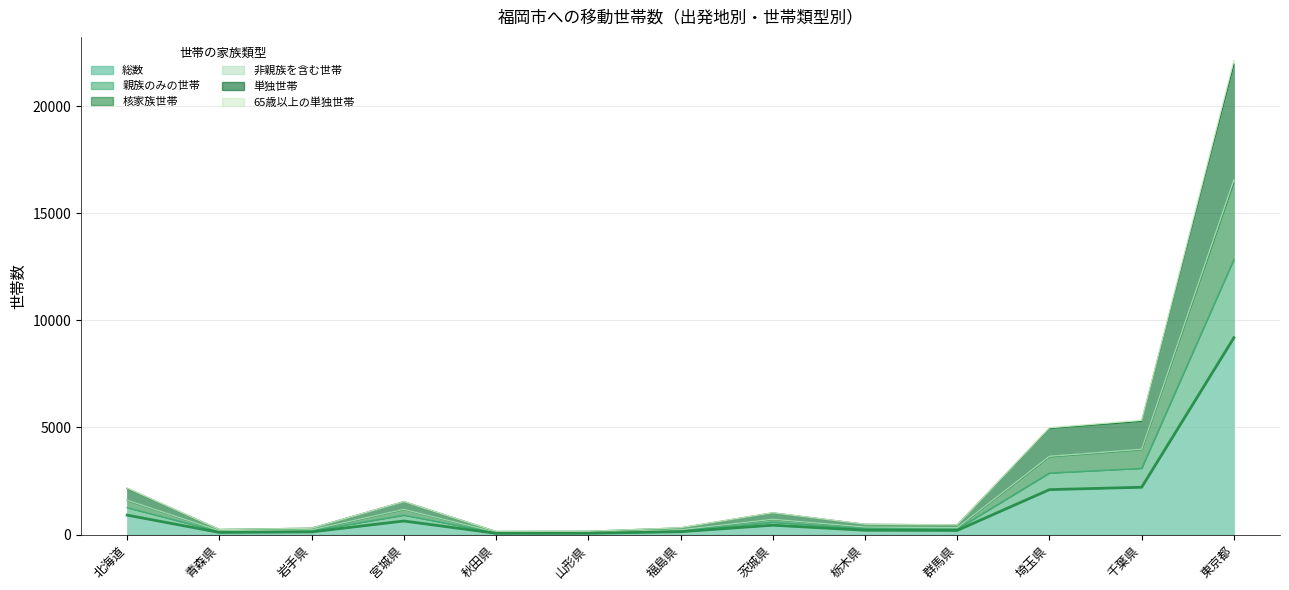

True or false: 65歳以上の単独世帯 and 核家族世帯 cross at least once.

False